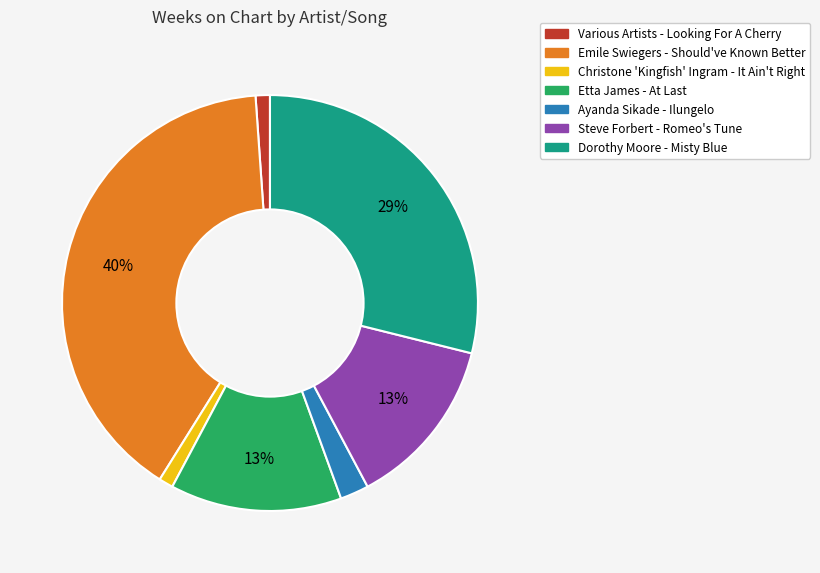

To the nearest percent, what is the average slice percentage?

14%